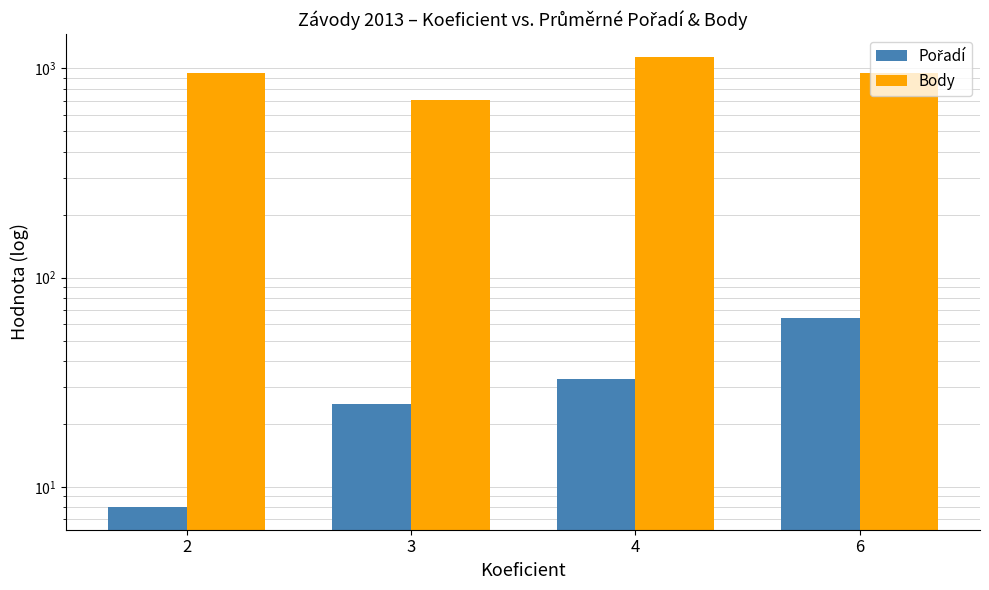

What is the average value of the Body series?

935.5